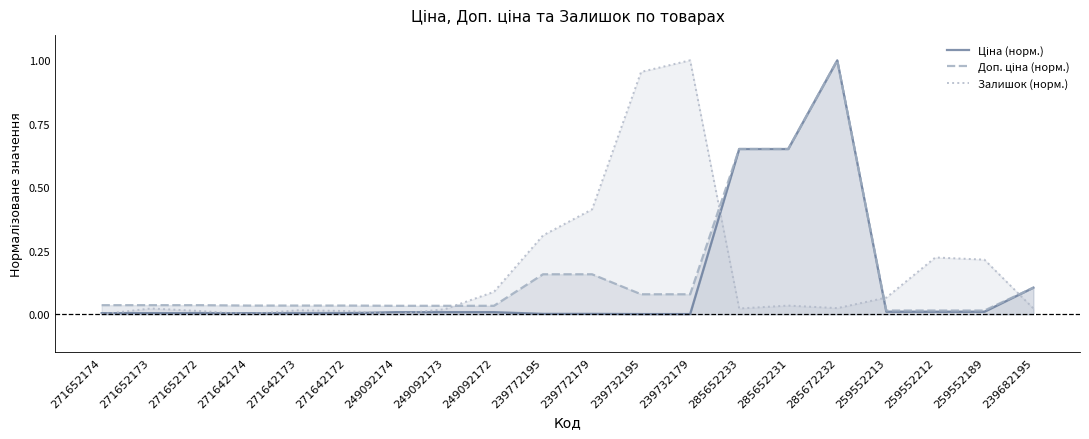

Where is the first local maximum for Доп. ціна (норм.)?

285672232